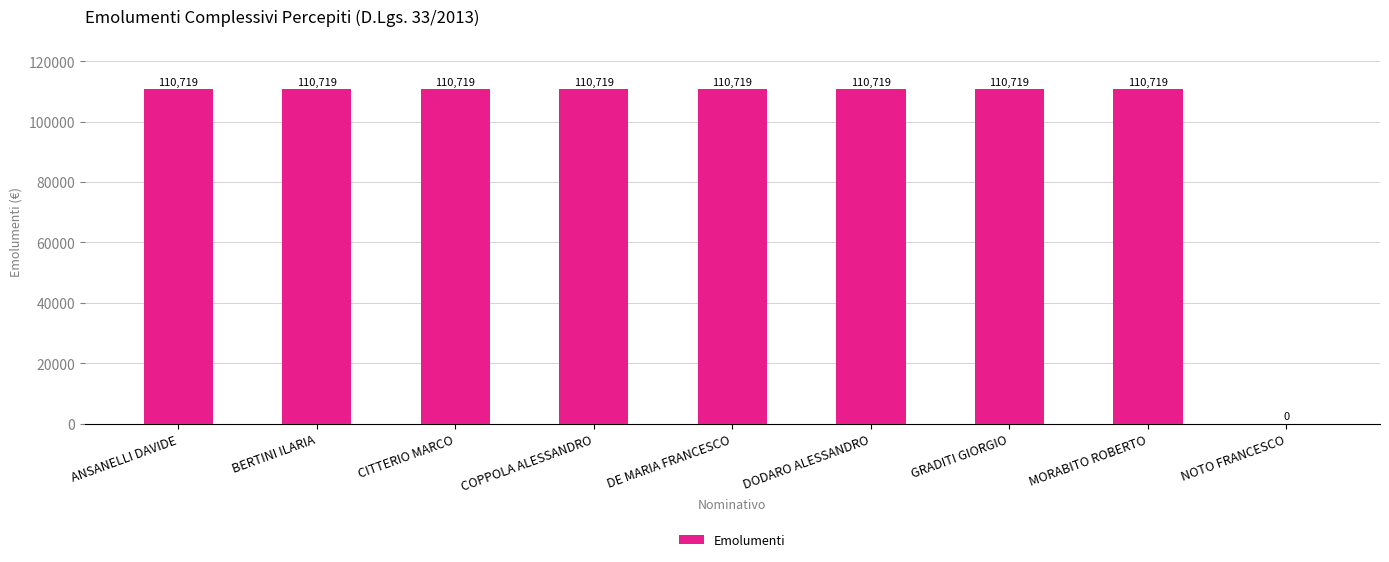

Approximately how many times larger is the value at DE MARIA FRANCESCO compared to MORABITO ROBERTO?

1.0